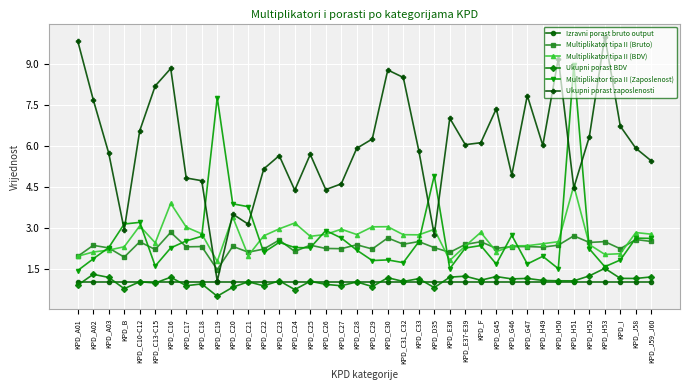

What is the average value of the Multiplikator tipa II (Zaposlenost) series?

2.7